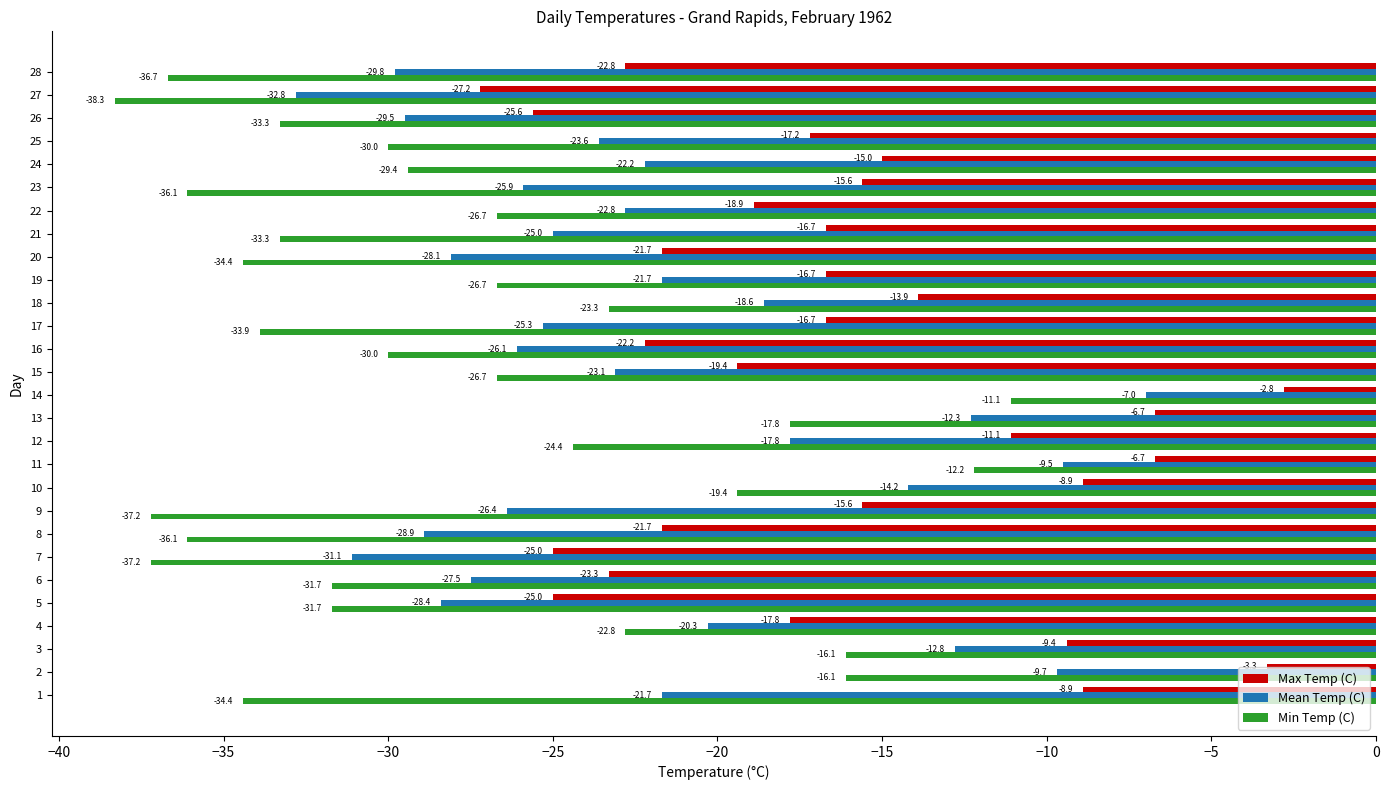

Rank the series by their average value, from highest to lowest.

Max Temp (C), Mean Temp (C), Min Temp (C)